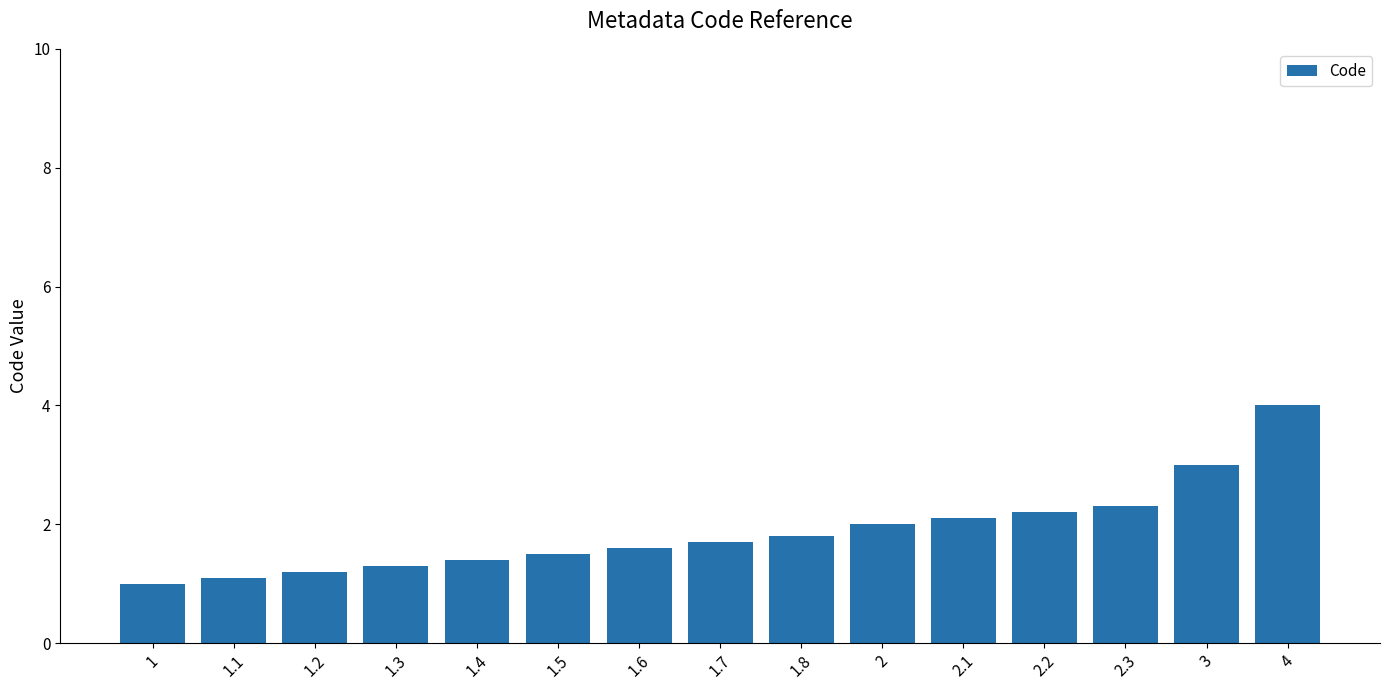

Rank the categories by value from lowest to highest.

1, 1.1, 1.2, 1.3, 1.4, 1.5, 1.6, 1.7, 1.8, 2, 2.1, 2.2, 2.3, 3, 4